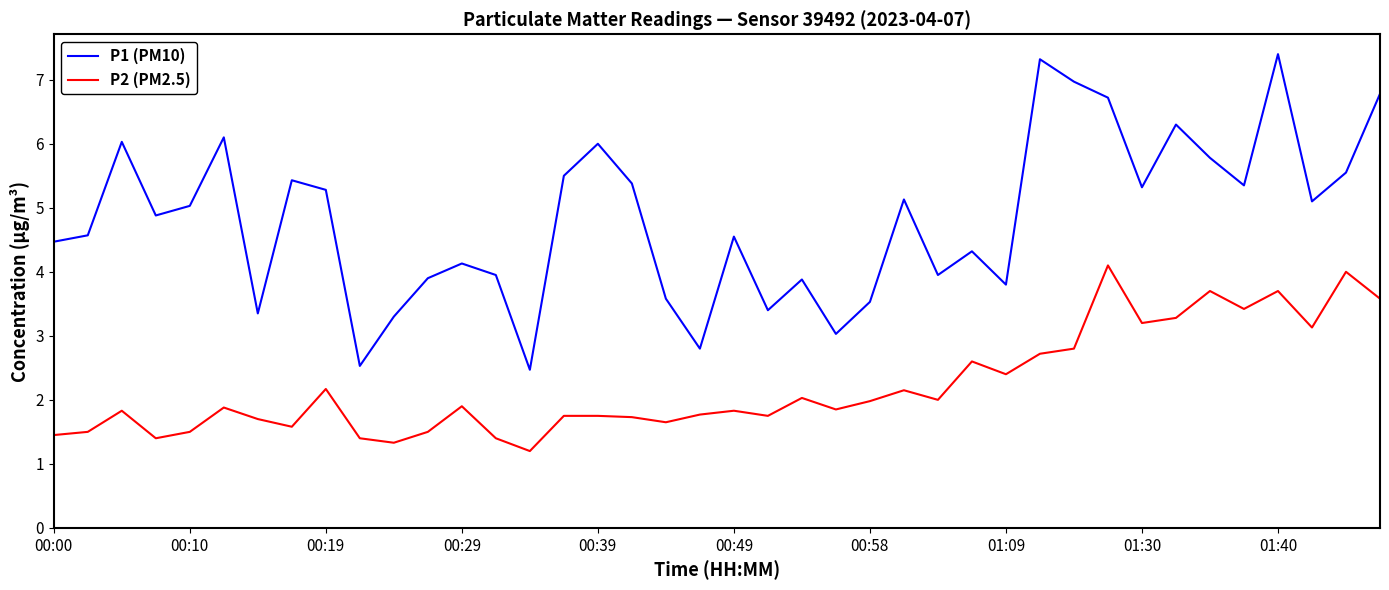

How many lines are shown in the chart?

2